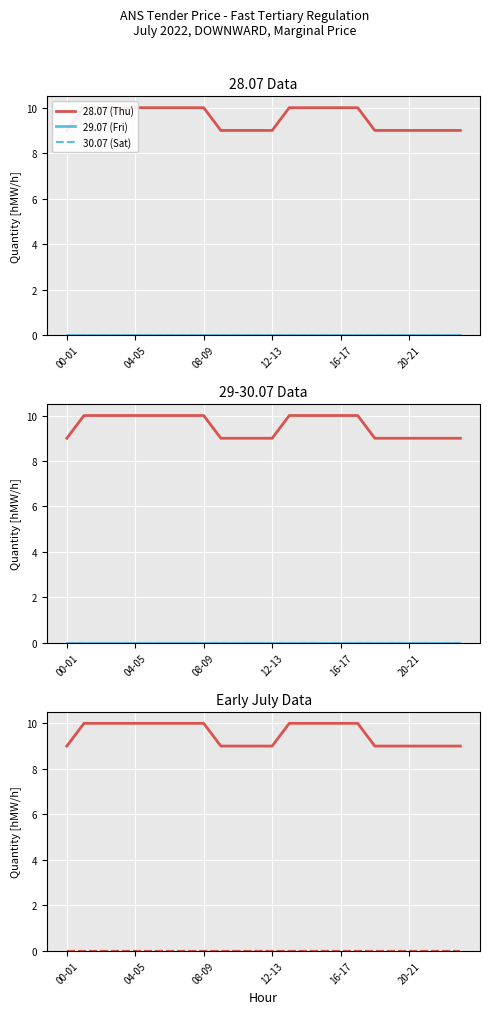

Is it true that 28.07 (Thu) equals 9 at 21?

True